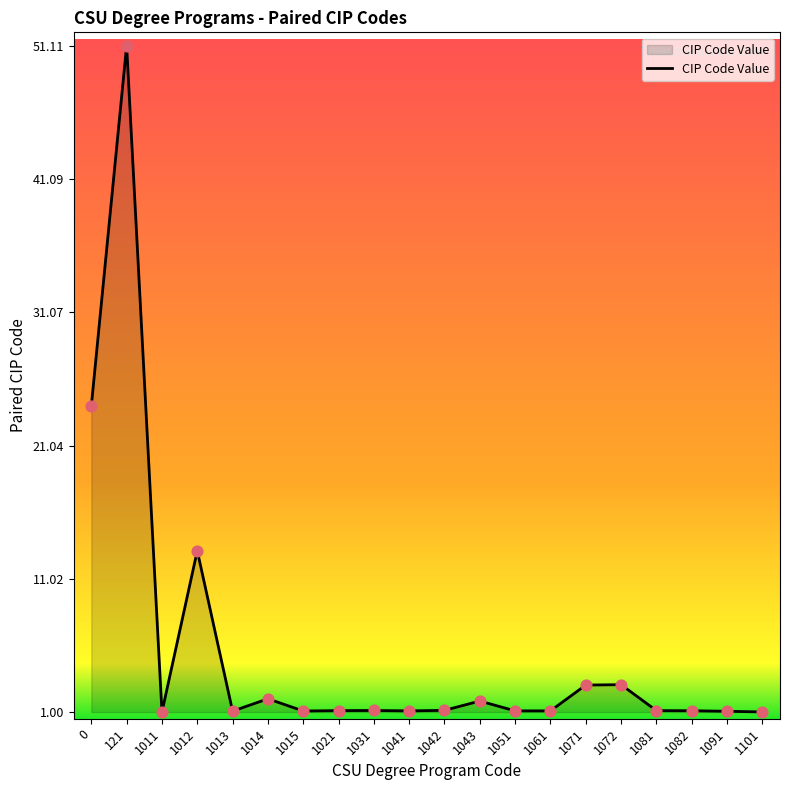

Approximately how many times larger is the value at 1081 compared to 1015?

1.0